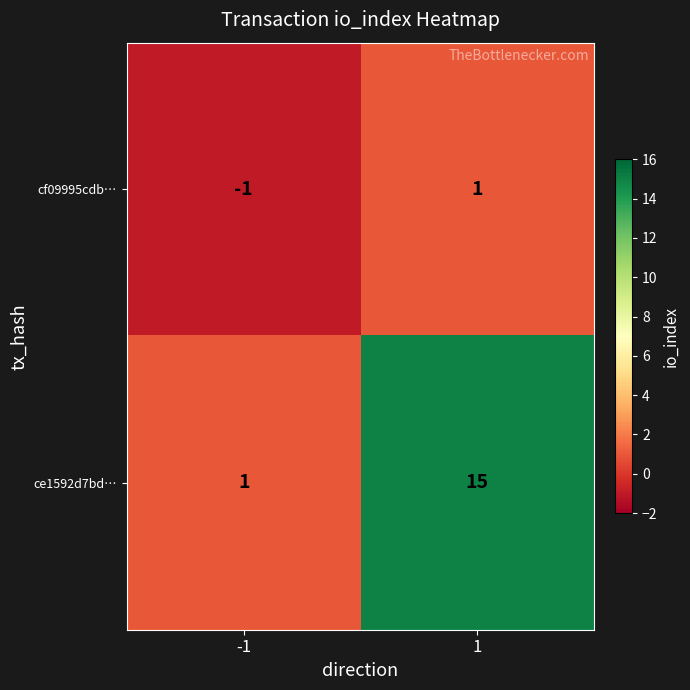

Reading left to right, transcribe all the data shown in this chart.

cf09995cdb…: -1=-1	1=1
ce1592d7bd…: -1=1	1=15